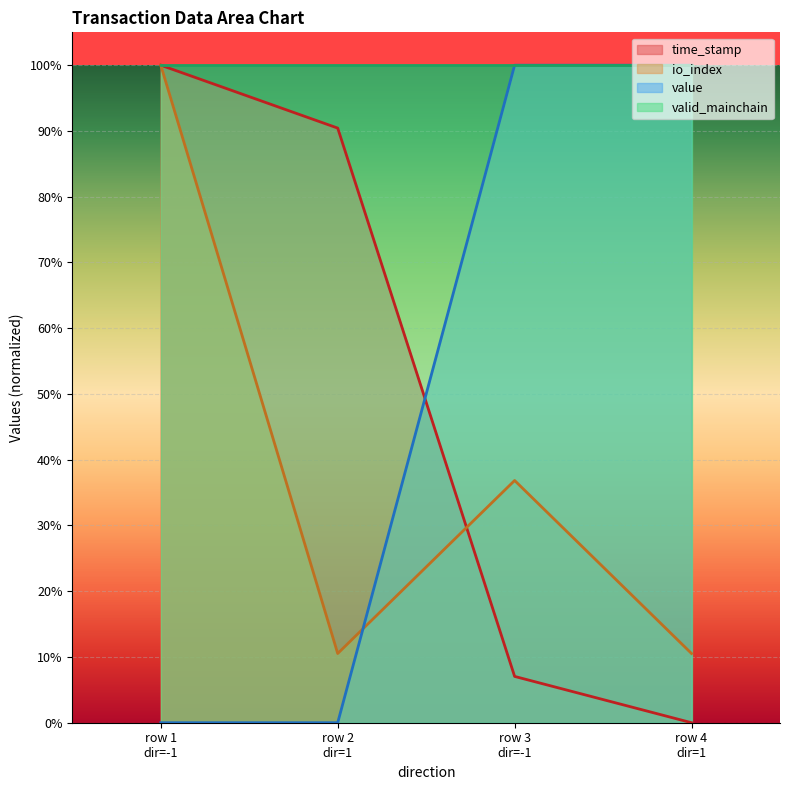

Reading right to left, extract all data points from this chart.

time_stamp: 0.0	0.1	0.9	1.0
io_index: 0.1	0.4	0.1	1.0
value: 1.0	1.0	0.0	0.0